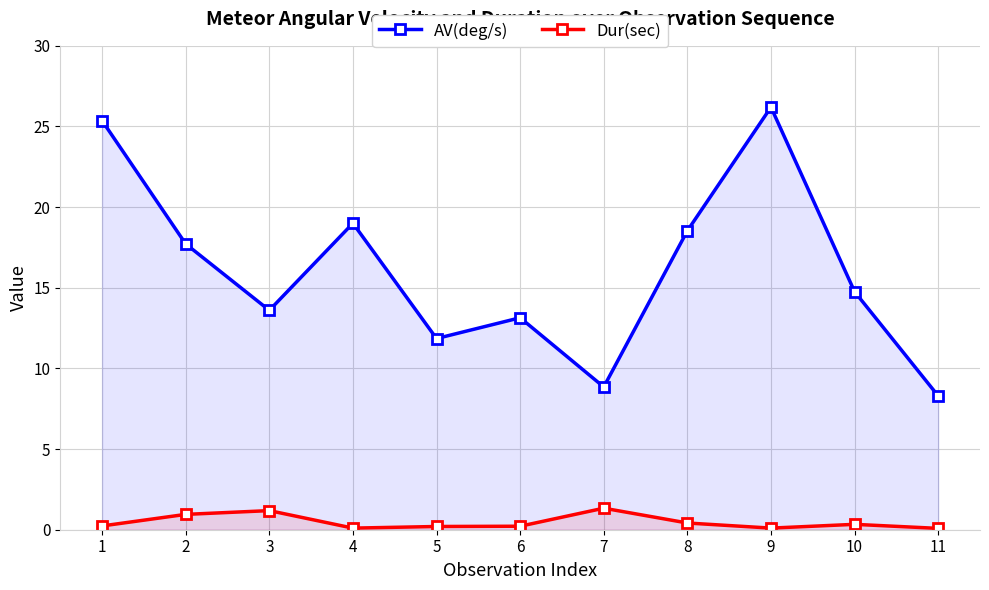

What are all the series names shown in the legend?

AV(deg/s), Dur(sec)